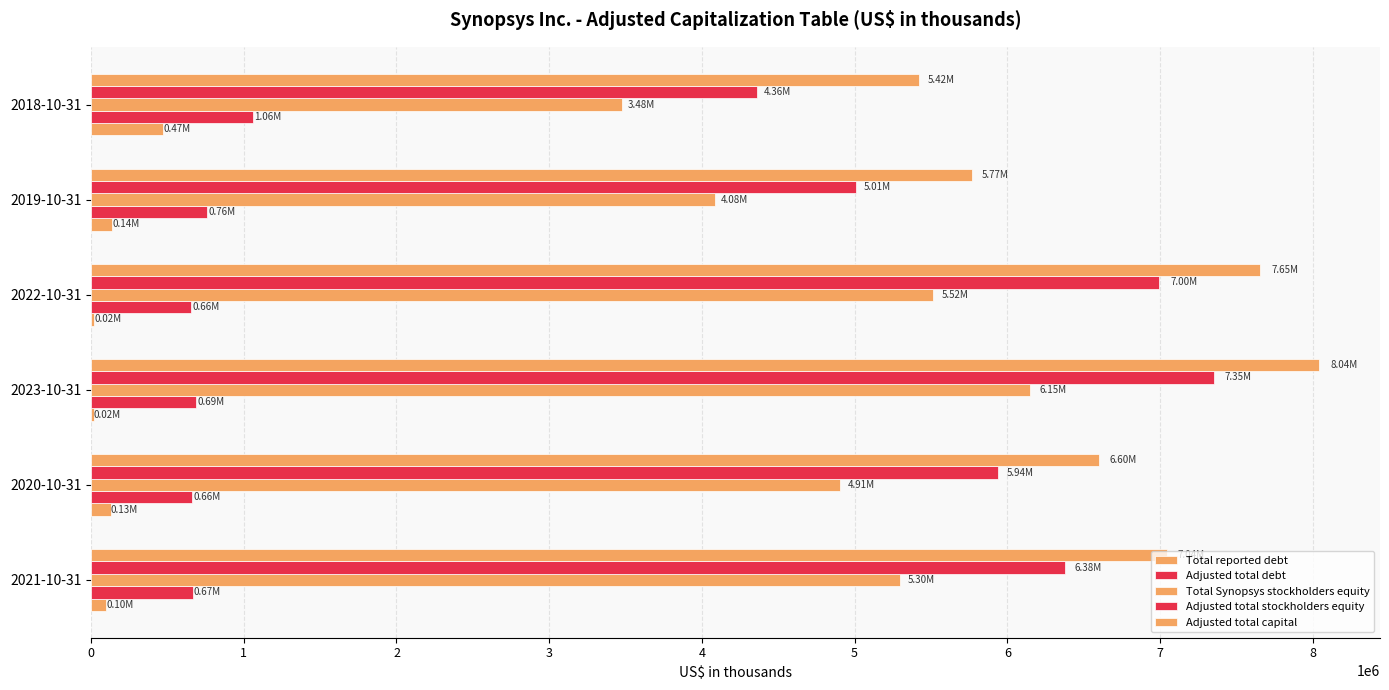

How many categories are shown in the chart?

6